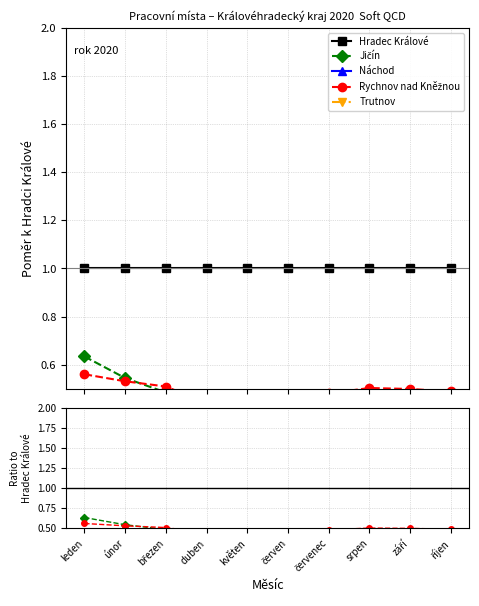

Which has a higher value, květen or červen?

květen